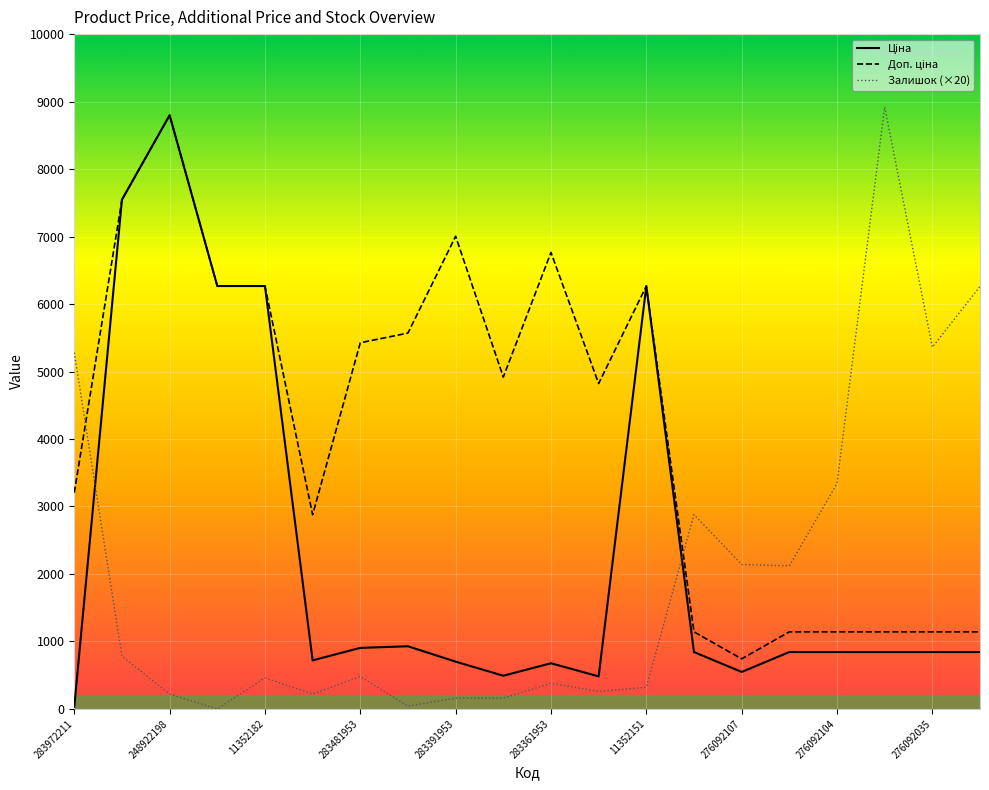

Does the chart display data point markers on the line(s)?

No